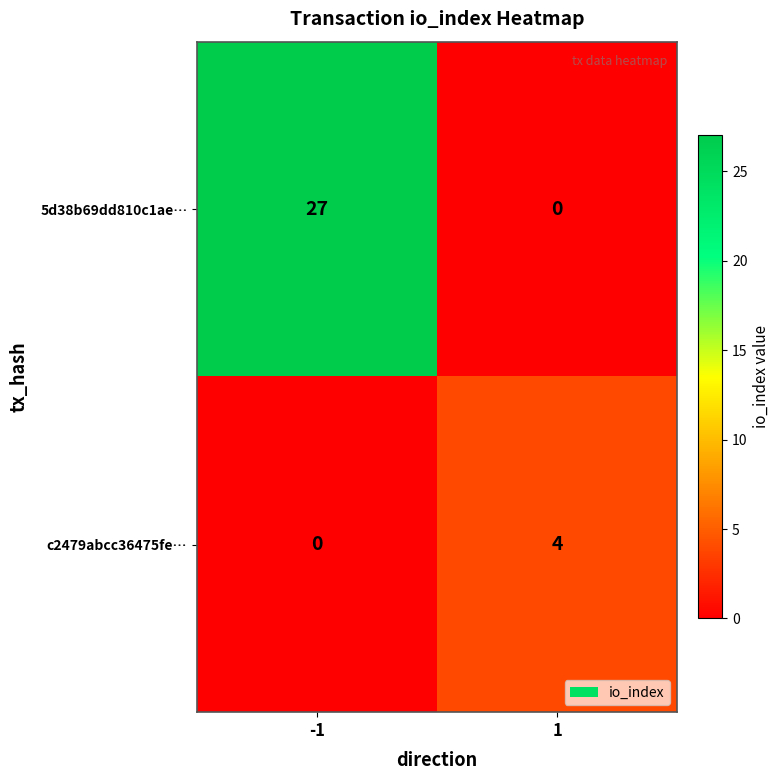

Rank the categories by c2479abcc36475fe… value from lowest to highest.

-1, 1